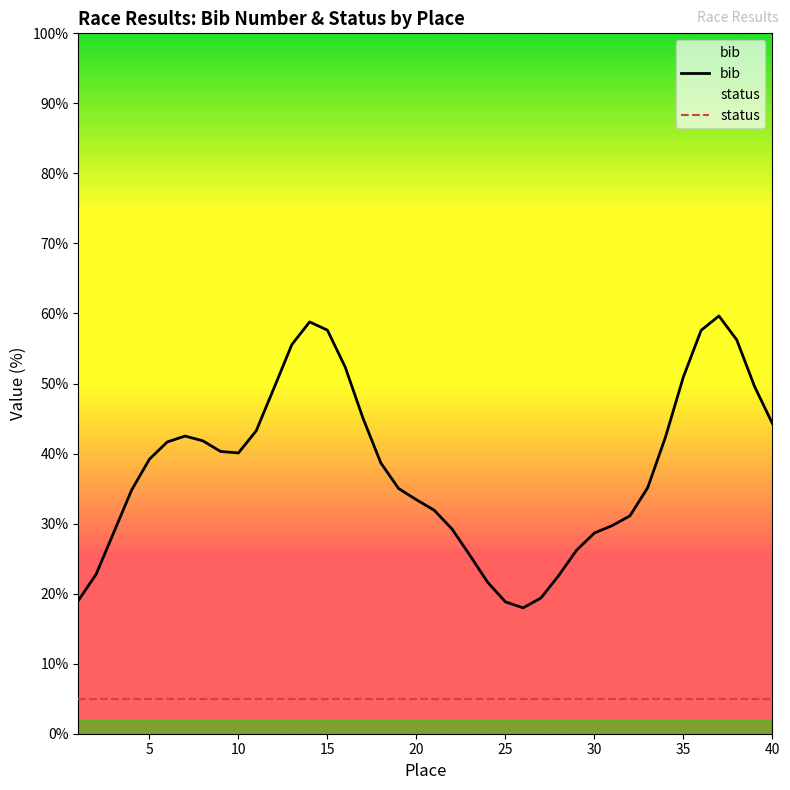

True or false: status and bib cross at least once.

False